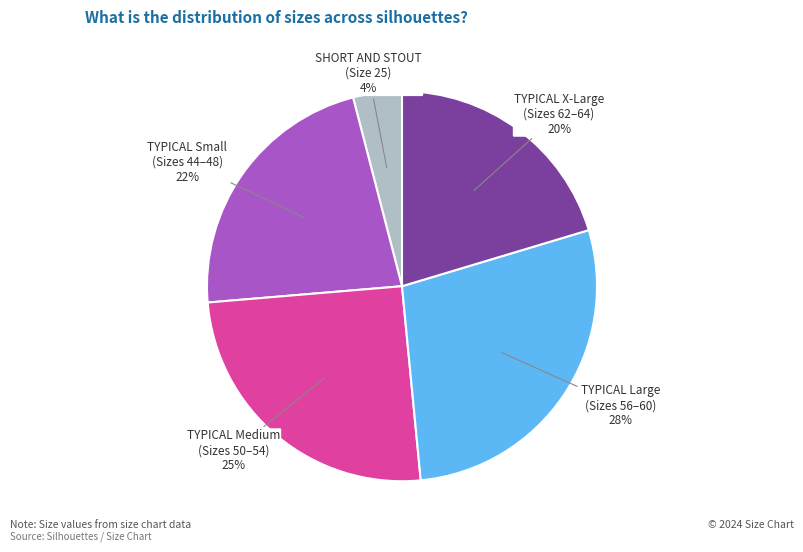

Count the number of slices in the pie.

5